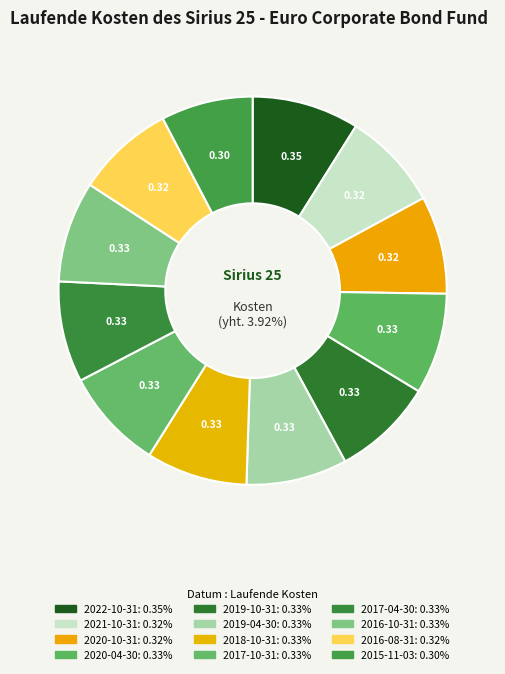

Does any single category account for the majority?

No